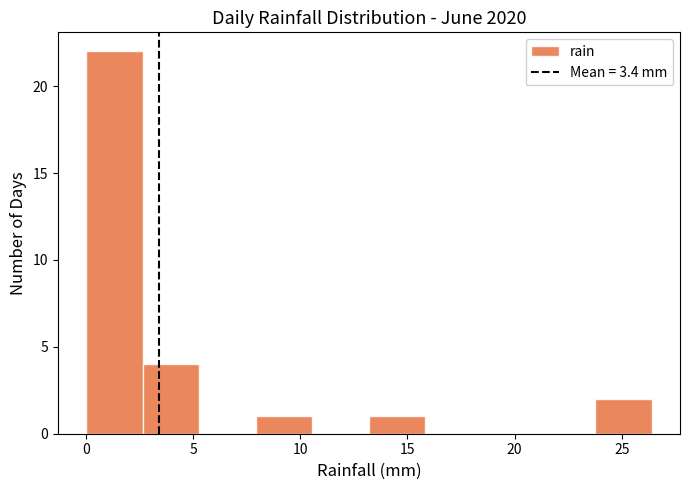

Reading left to right, transcribe this chart: for each bar, give the range it covers on the x-axis and its height. Neither the bar edges nor the heights are printed on the chart, so give them approximately, as read against the axes.

0.0 to 2.5: 22
2.5 to 5.5: 4
5.5 to 8.0: 0
8.0 to 10.5: 1
10.5 to 13.0: 0
13.0 to 16.0: 1
16.0 to 18.5: 0
18.5 to 21.0: 0
21.0 to 24.0: 0
24.0 to 26.5: 2